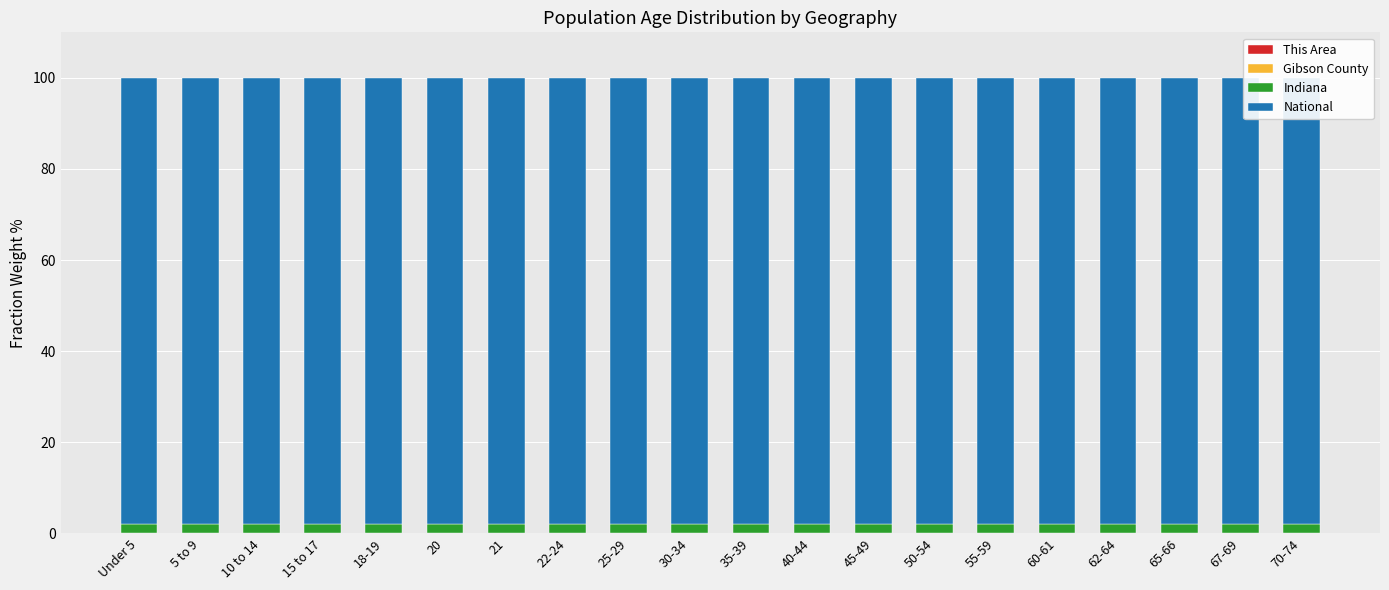

What is the label of the 16th bar from the left?

60-61